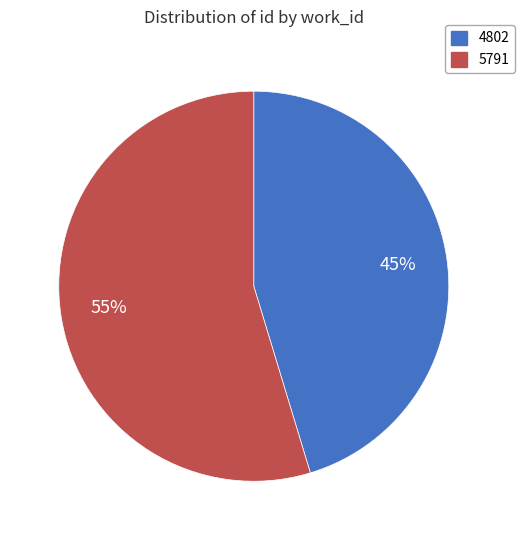

To the nearest percent, what is the average slice percentage?

50%